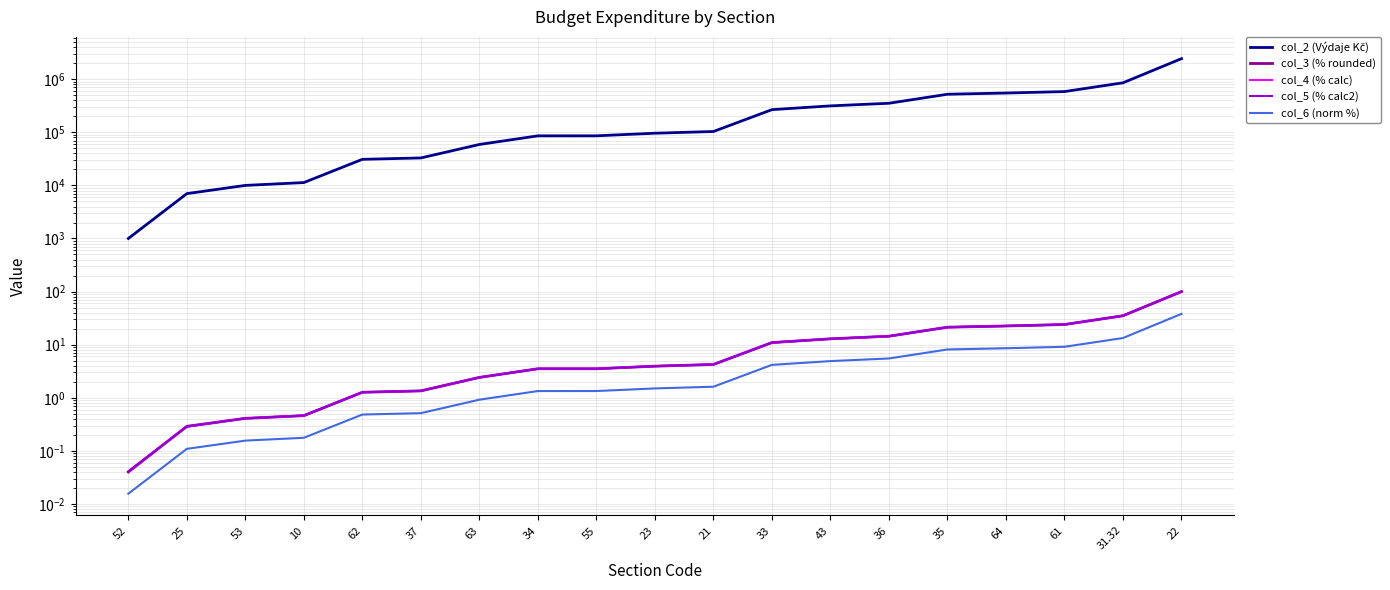

What is the spread (max minus min) of values at 62?

30983.5